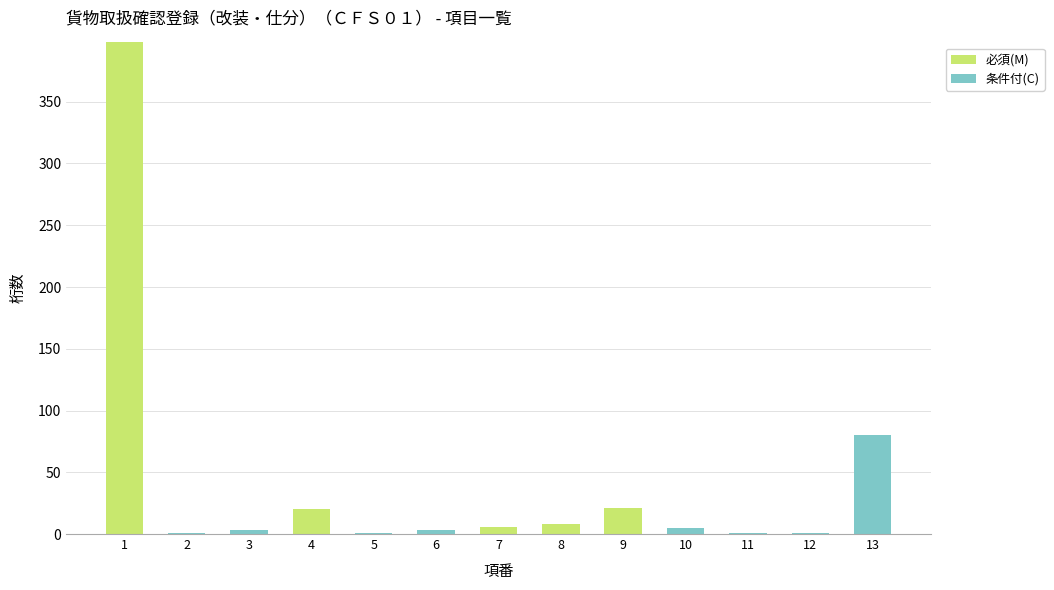

How many categories are shown in the chart?

13